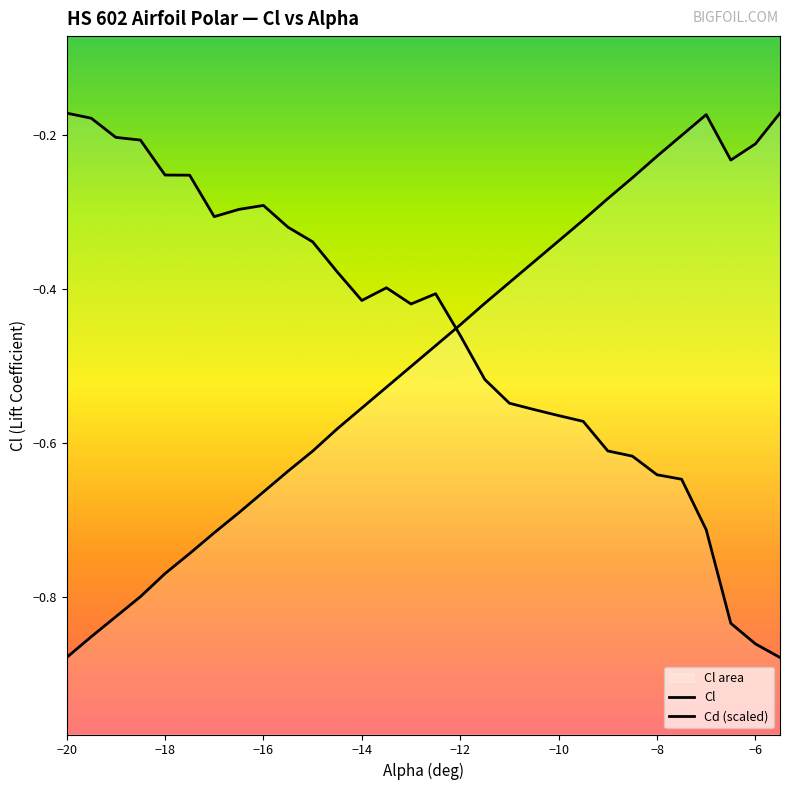

Which series has the largest range (max minus min)?

Cl